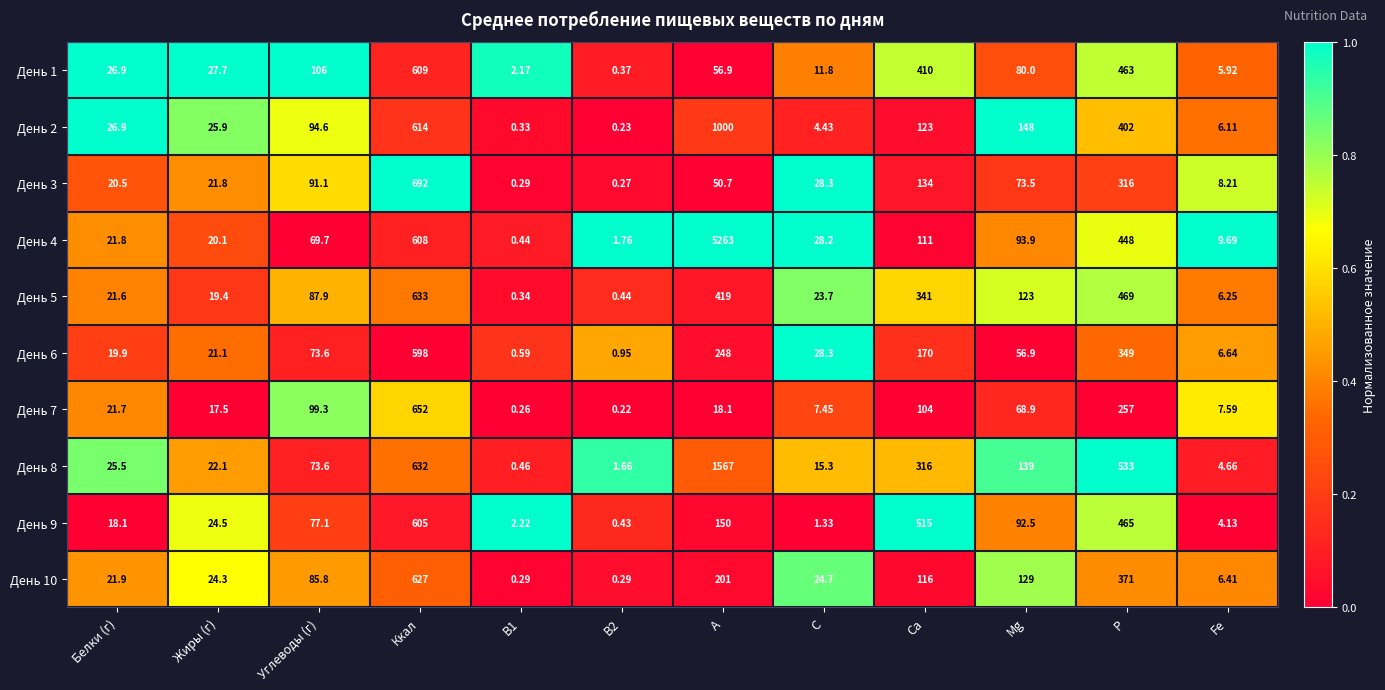

Count the number of categories in the chart.

12